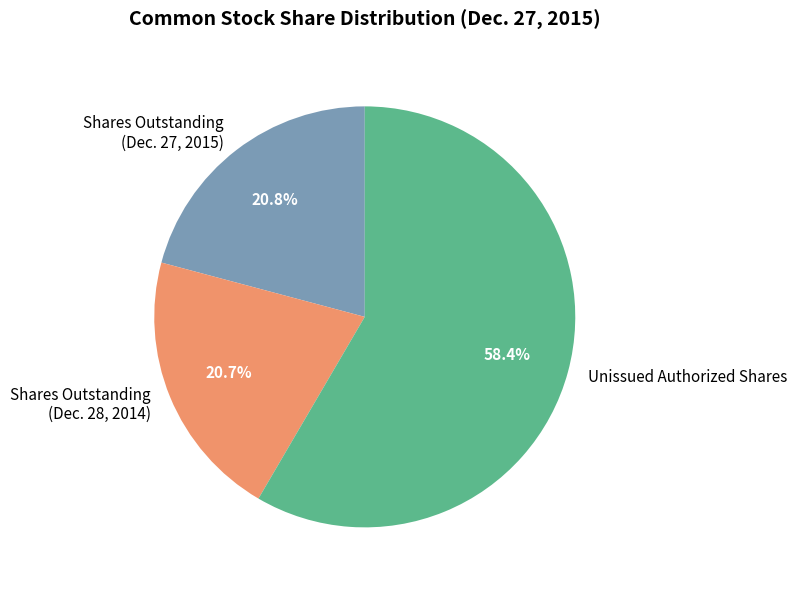

What percentage do Shares Outstanding (Dec. 27, 2015) and Unissued Authorized Shares together represent?

79.3%